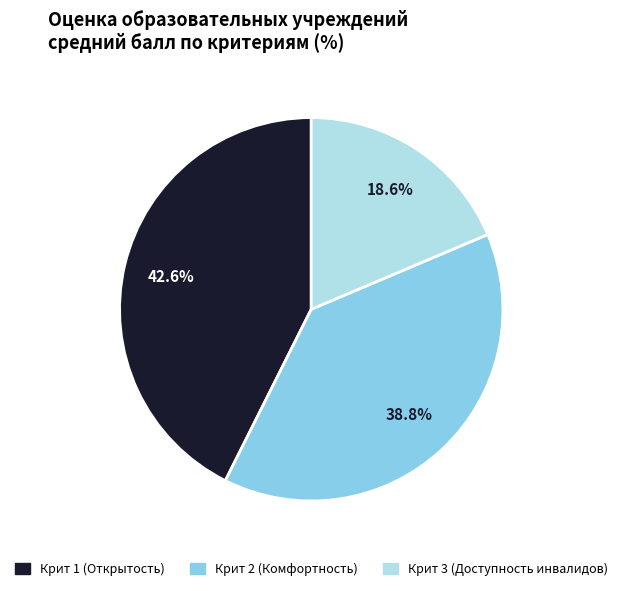

Between Крит 2 (Комфортность) and Крит 1 (Открытость), which is larger?

Крит 1 (Открытость)